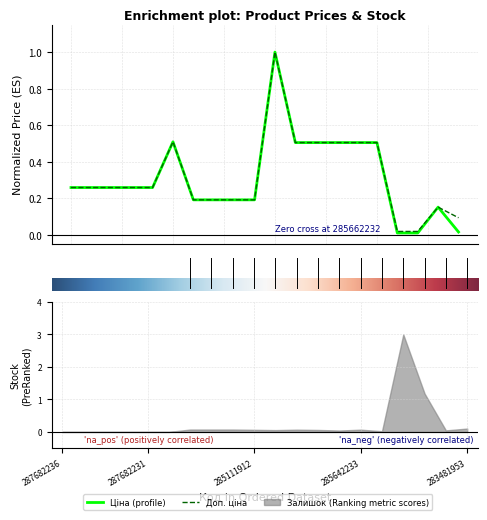

Does the chart have visible grid lines?

Yes